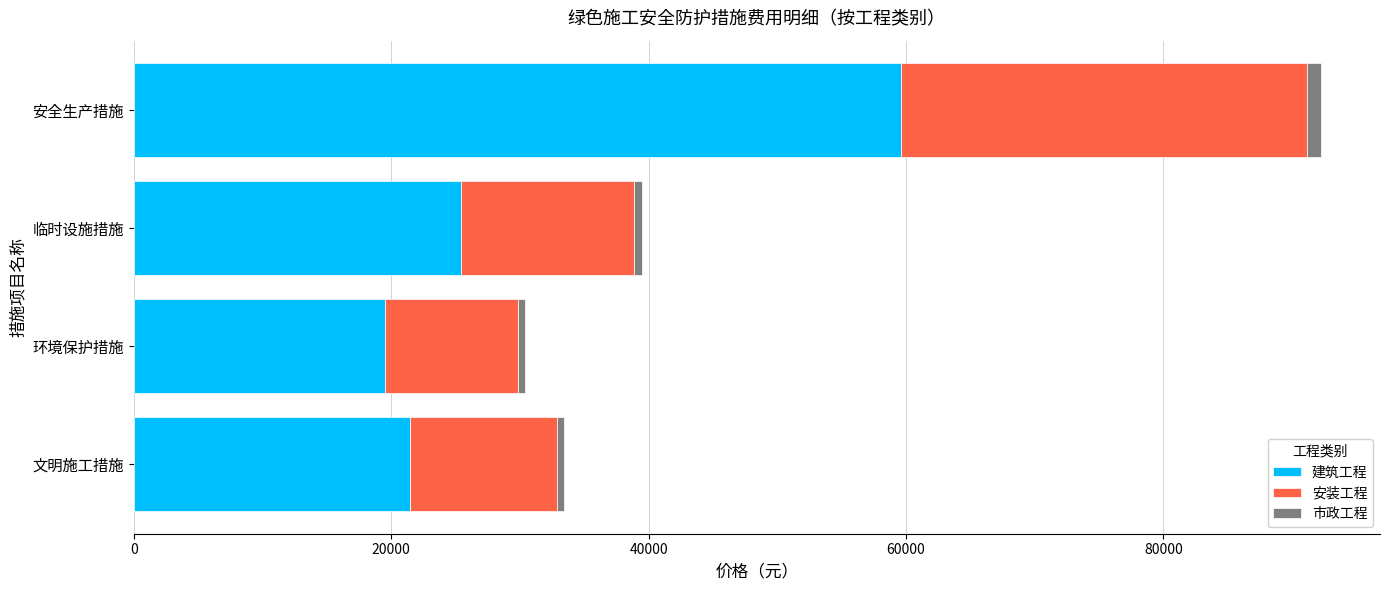

What is the highest value of the 建筑工程 series?

59586.7